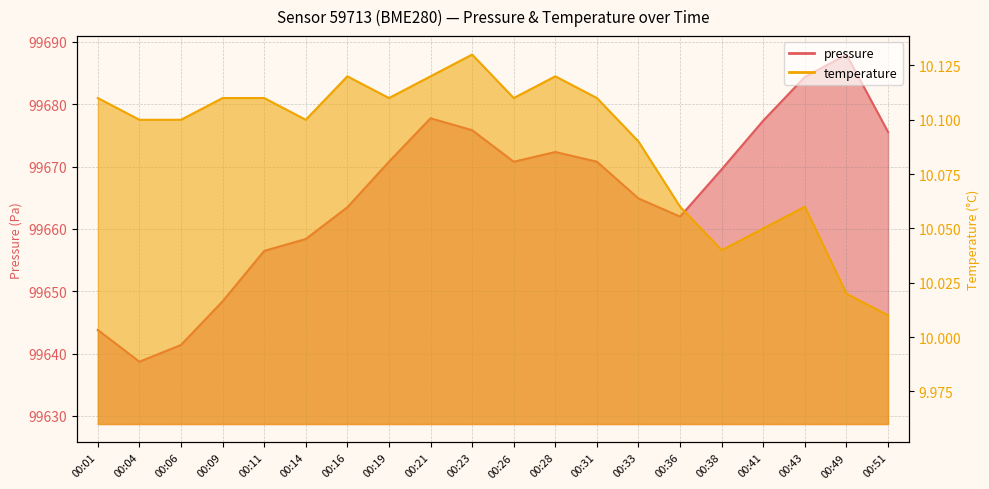

What is the maximum value shown in the chart?

99688.0